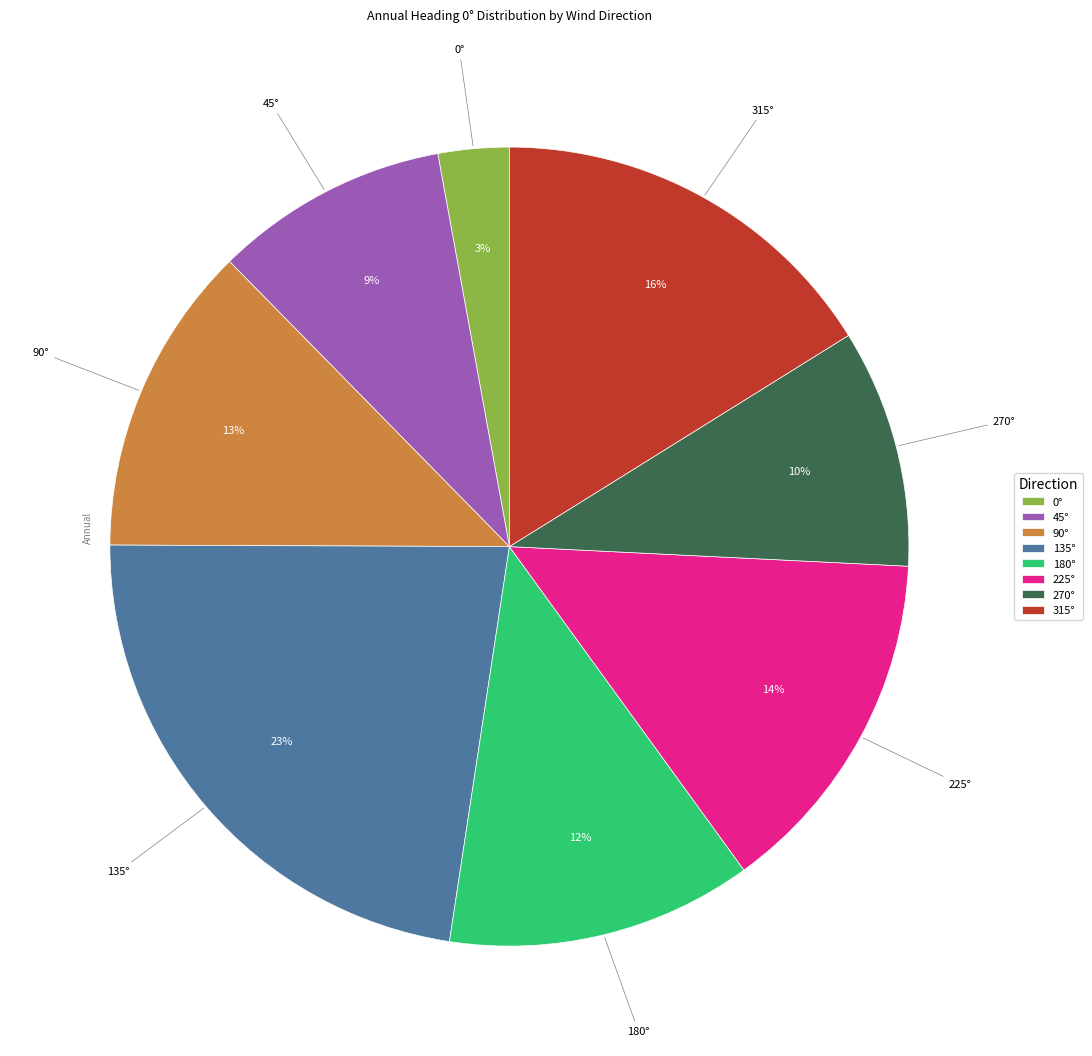

Is there a majority slice in this chart?

No